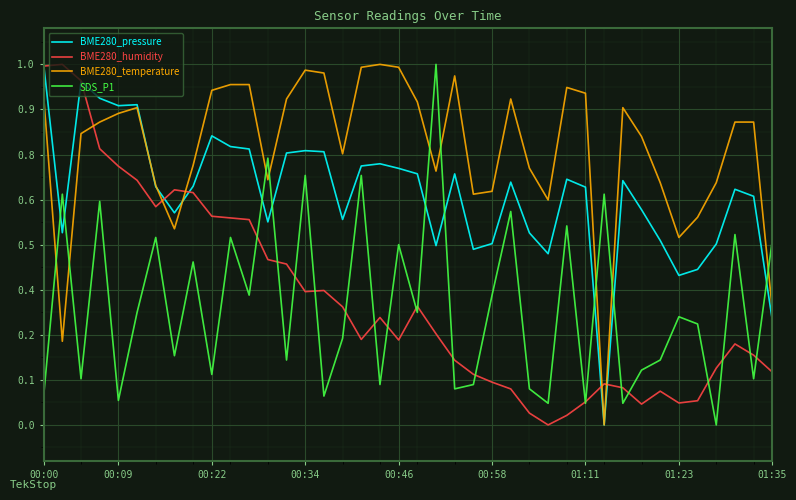

What are all the series names shown in the legend?

BME280_pressure, BME280_humidity, BME280_temperature, SDS_P1